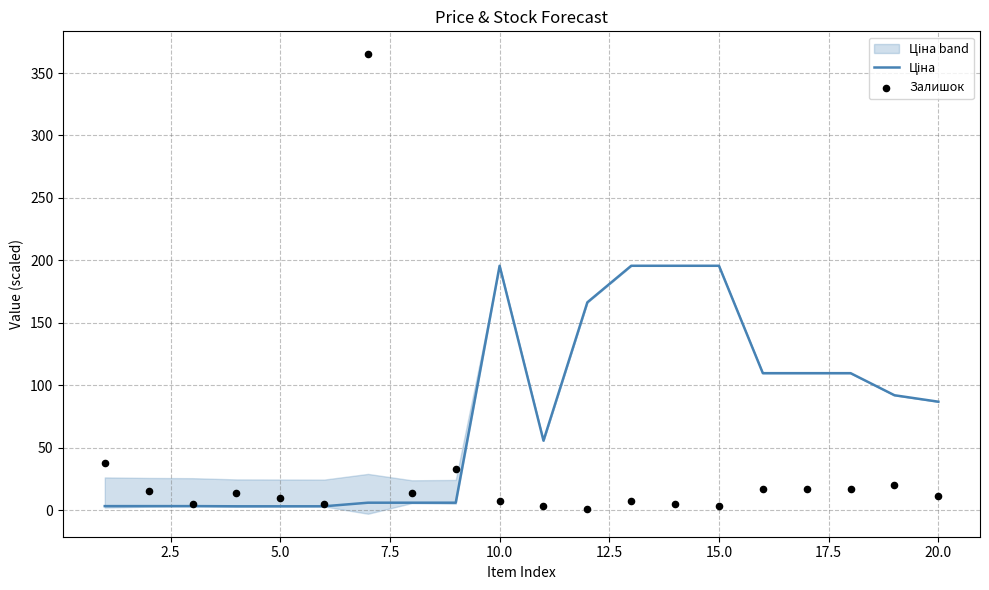

Which series reaches the maximum Y coordinate?

Залишок